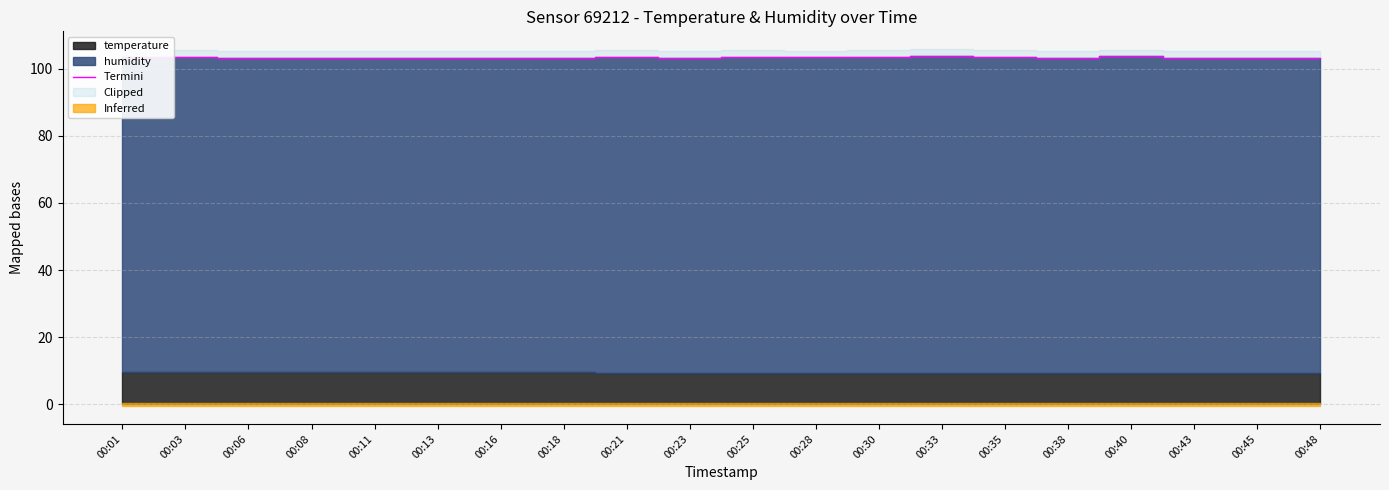

The value of Termini at 00:25 is 103.6. True or false?

True